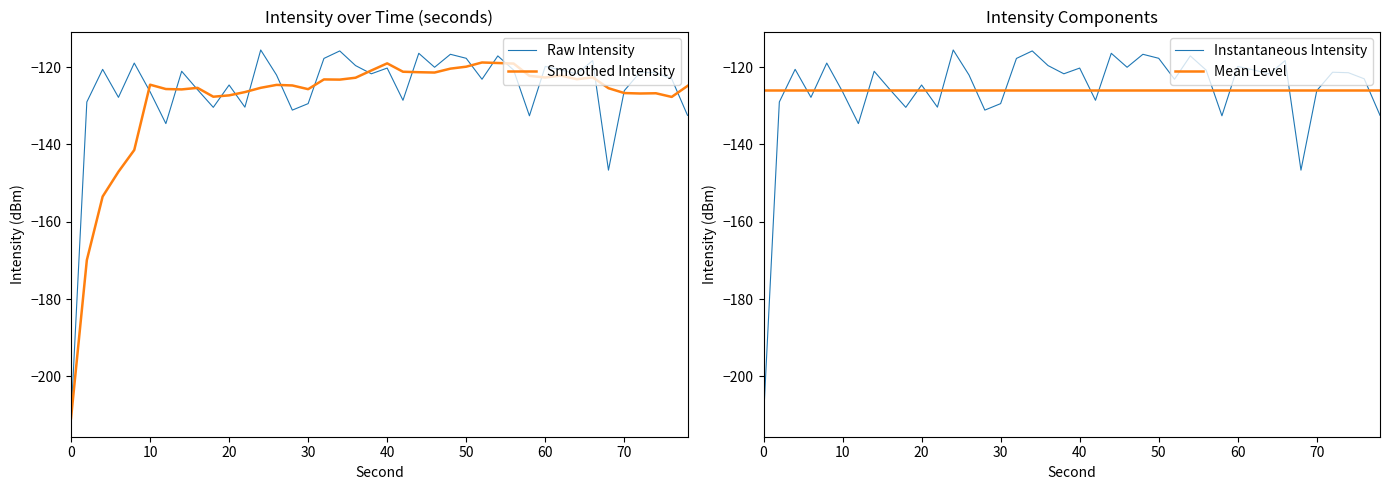

What is the difference between the second highest and minimum values in the Raw Intensity series?

95.0